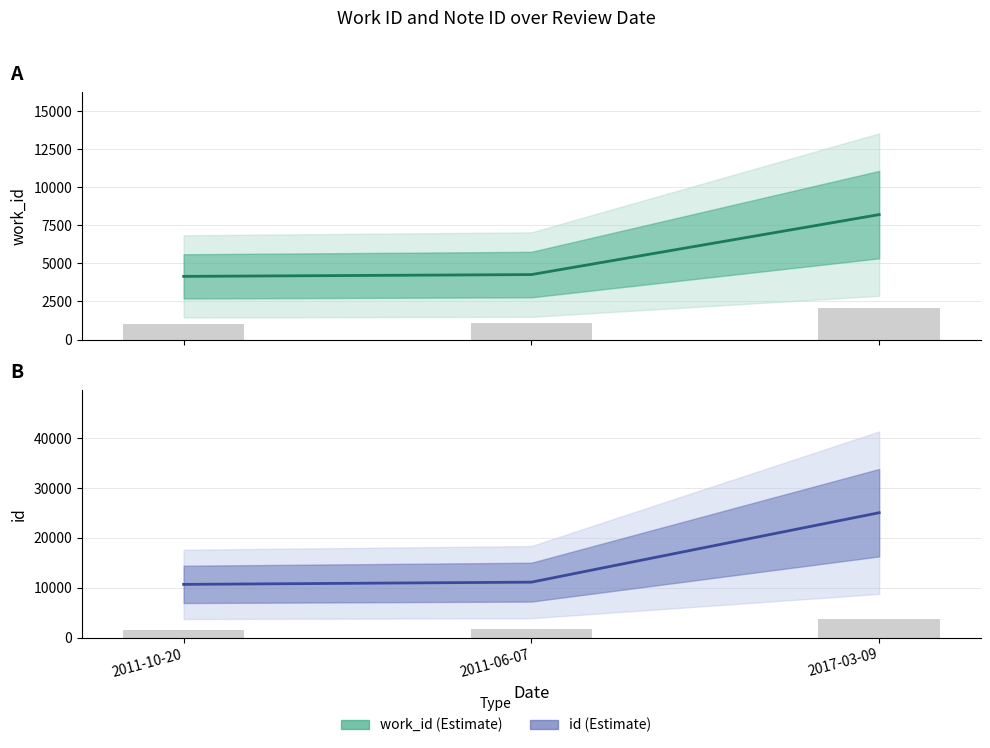

What is the average value of the id series?

15616.3